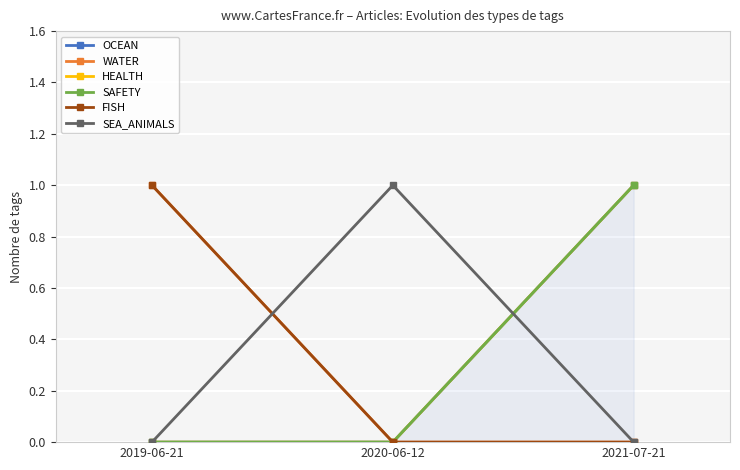

At how many categories does at least one series exceed 0?

3